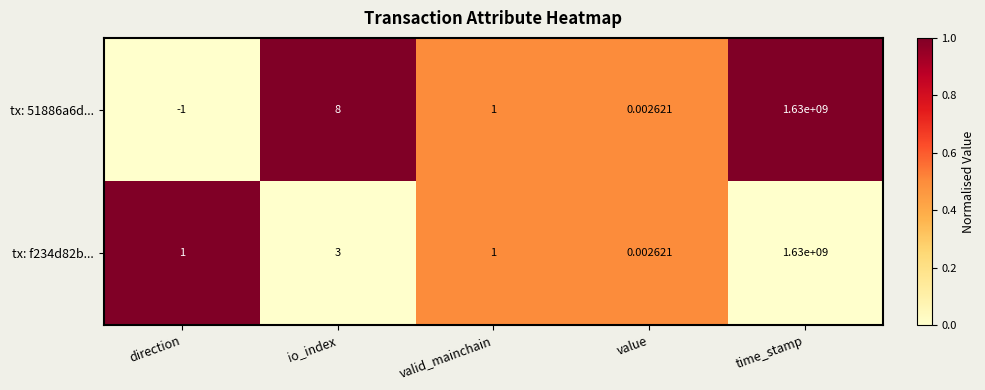

Which category has the highest value across all series?

time_stamp